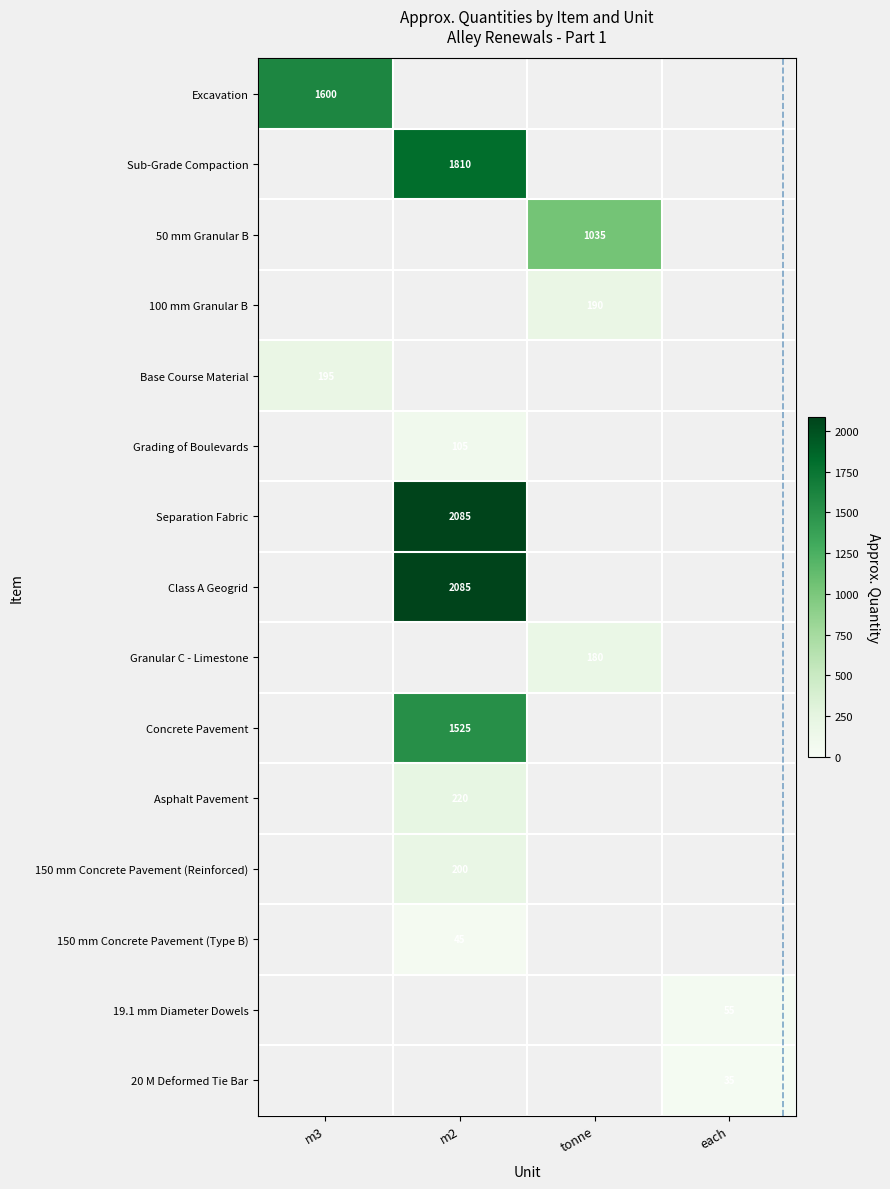

True or false: Excavation has a value of 949 at m3.

False